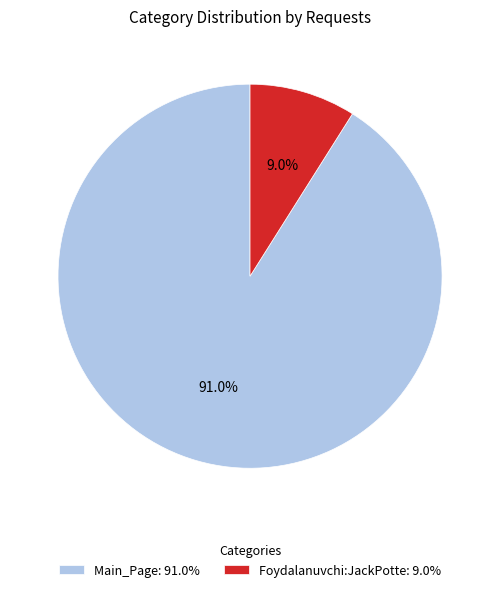

Is it true that Foydalanuvchi:JackPotte is 9% of the pie?

True